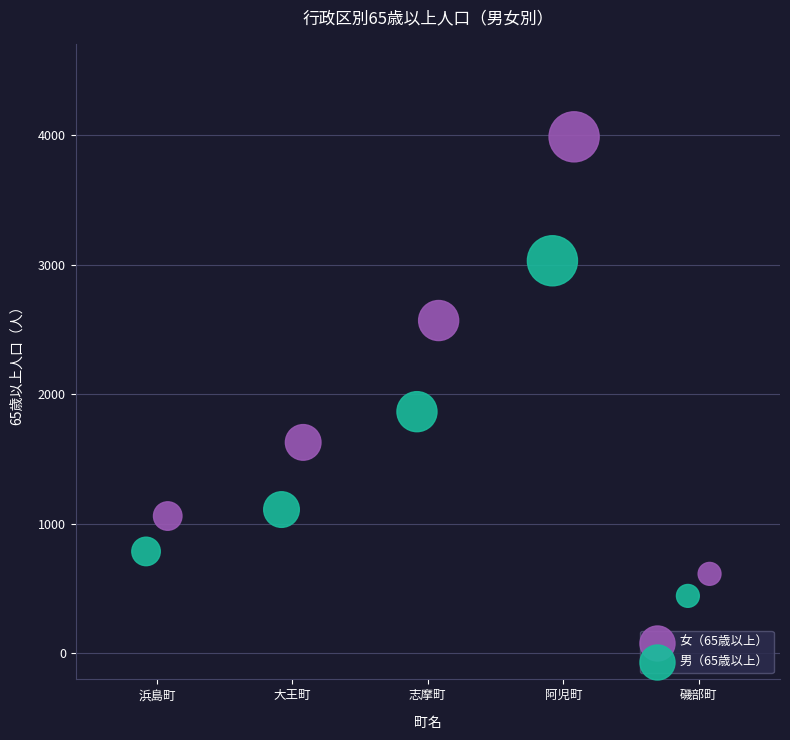

Which series contains the lowest Y value?

男（65歳以上）